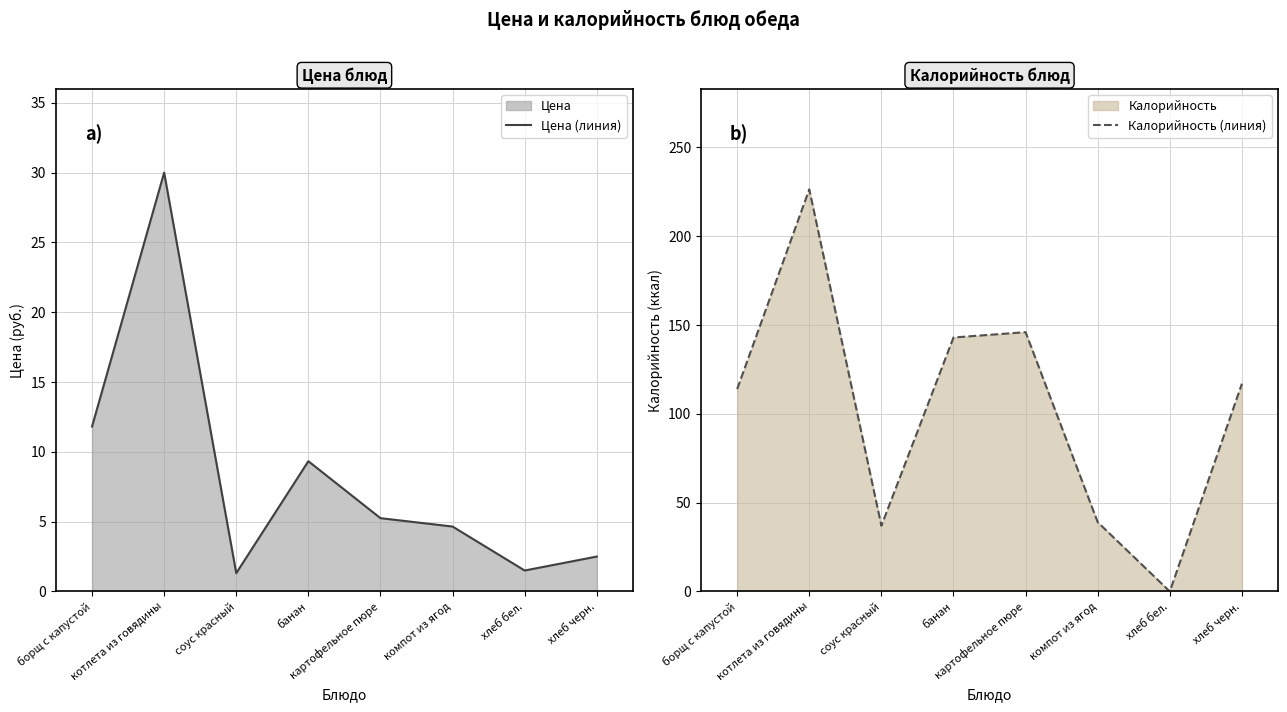

Where does the Цена (линия) series first go above 5?

борщ с капустой